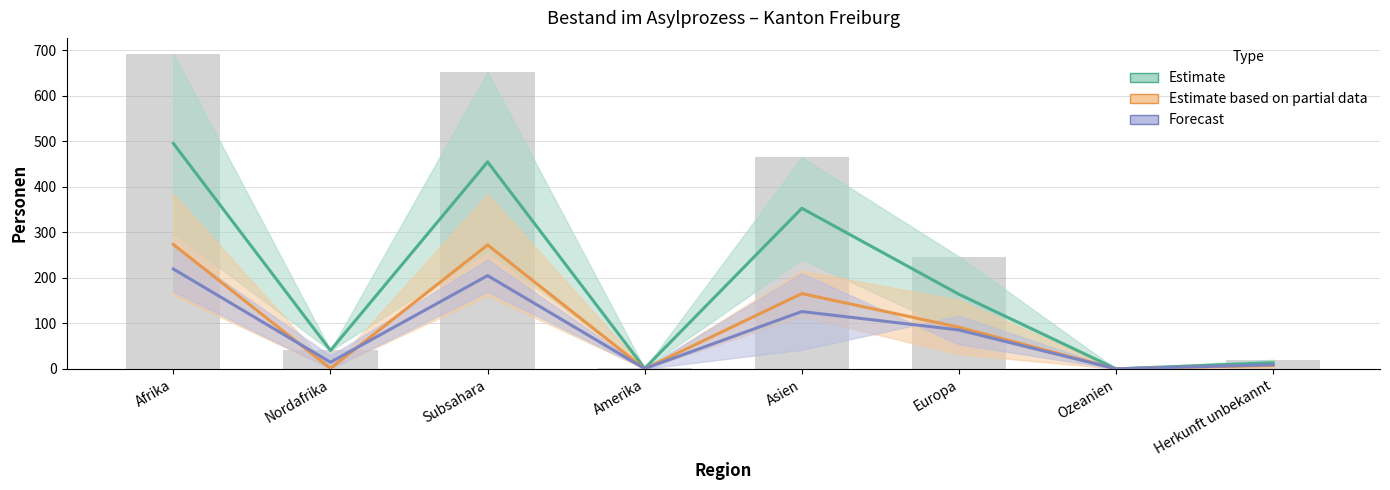

What position from the right is Ozeanien?

2